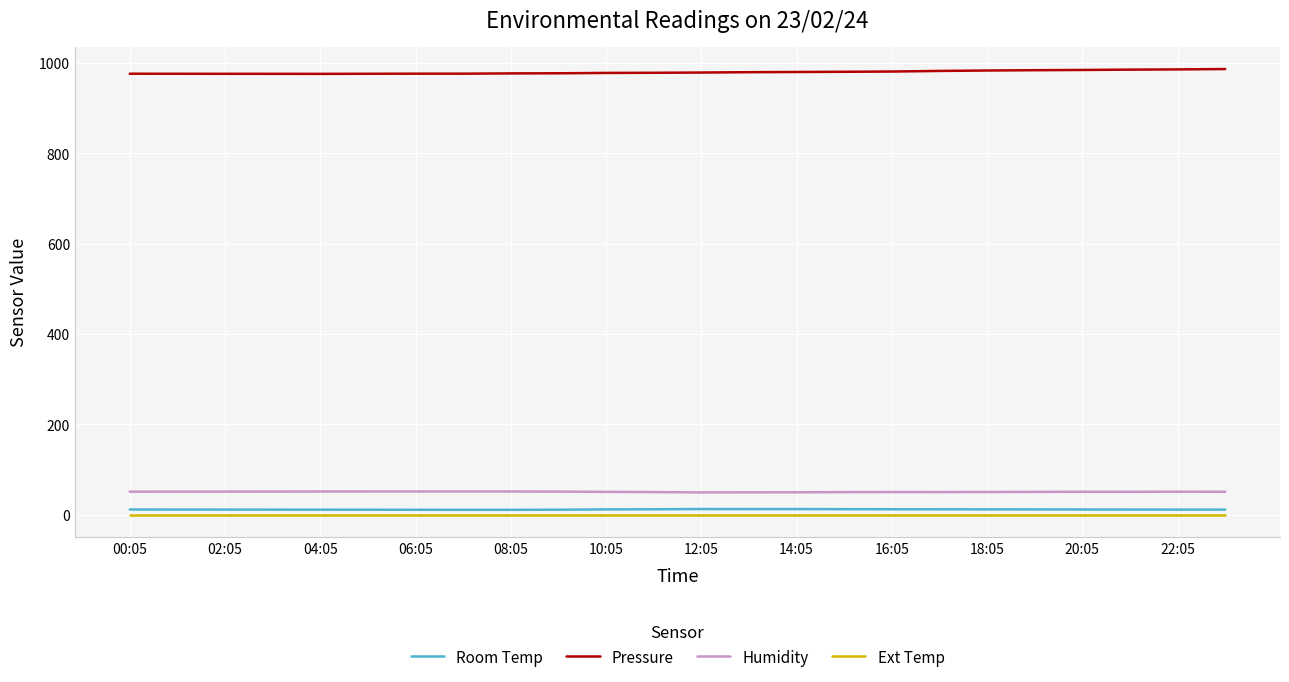

What is the highest value of the Pressure series?

987.0